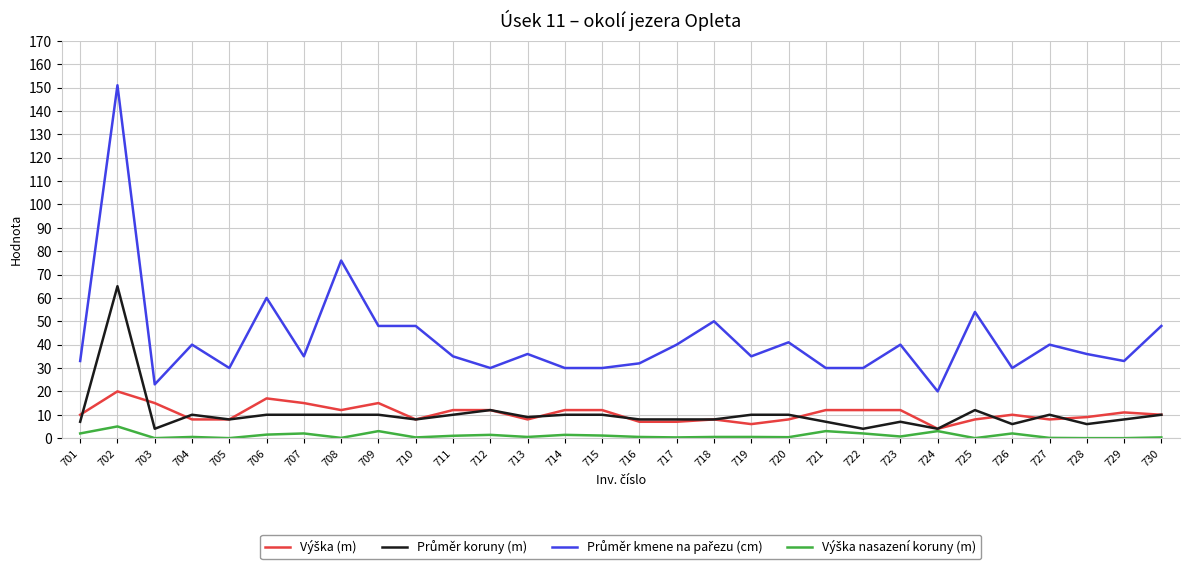

Does the chart have visible grid lines?

Yes